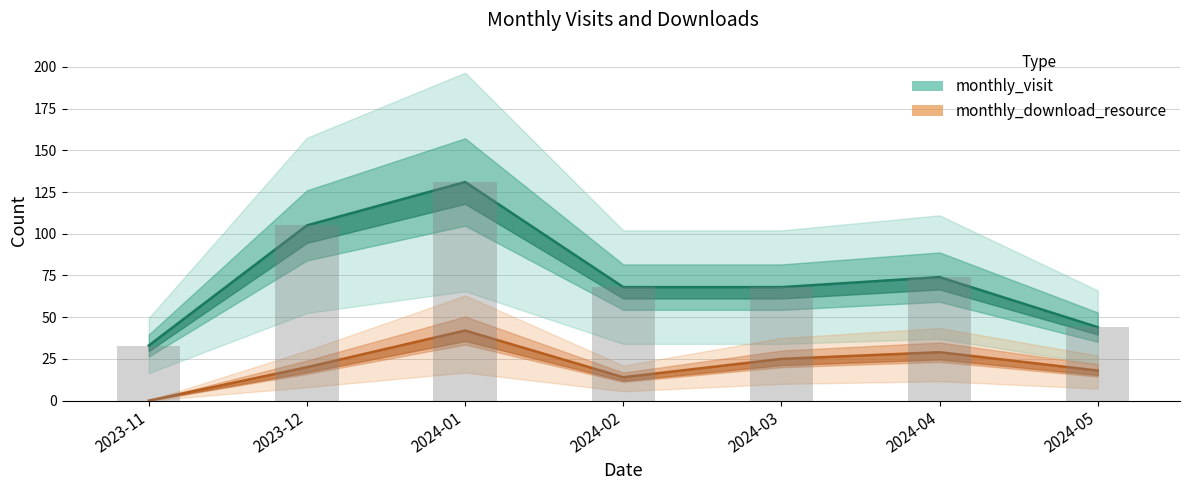

Reading left to right, list all the values displayed in this chart.

monthly_visit: 2023-11=33	2023-12=105	2024-01=131	2024-02=68	2024-03=68	2024-04=74	2024-05=44
monthly_download_resource: 2023-11=0	2023-12=20	2024-01=42	2024-02=14	2024-03=25	2024-04=29	2024-05=18